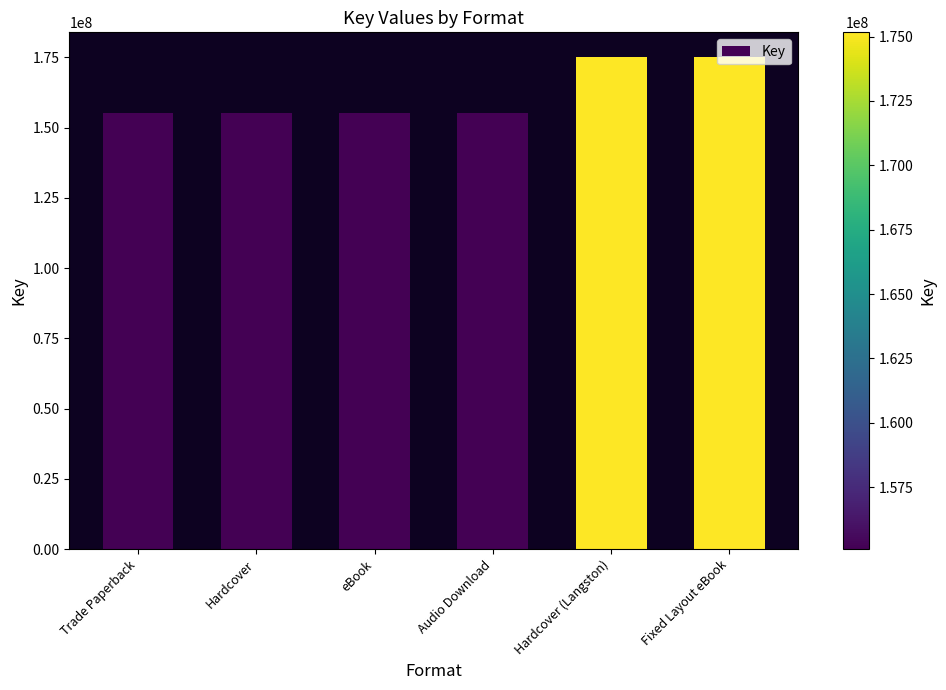

Reading right to left, list all the values displayed in this chart.

Fixed Layout eBook=175162764	Hardcover (Langston)=175162764	Audio Download=155097915	eBook=155097915	Hardcover=155097915	Trade Paperback=155097915